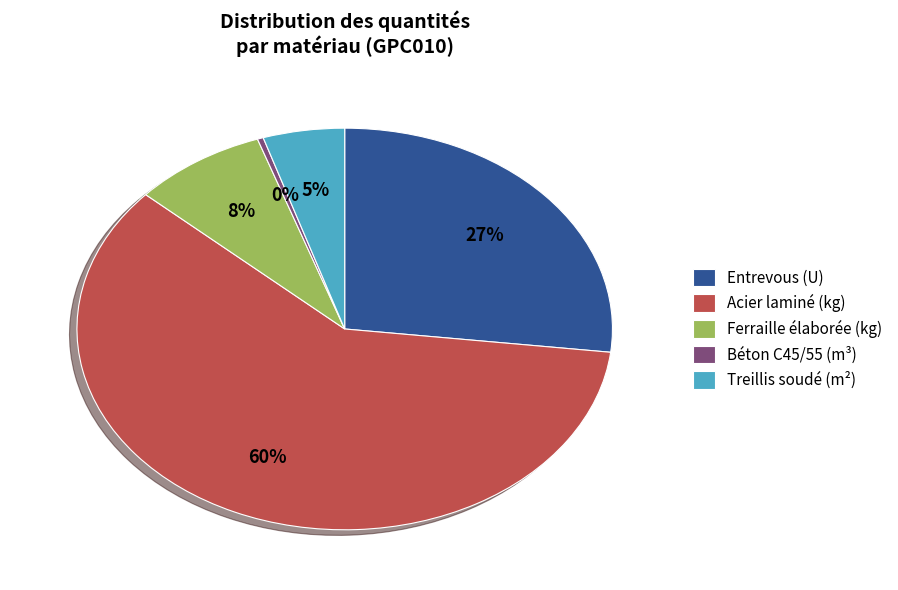

What is the smallest slice in the pie chart?

Béton C45/55 (m³)